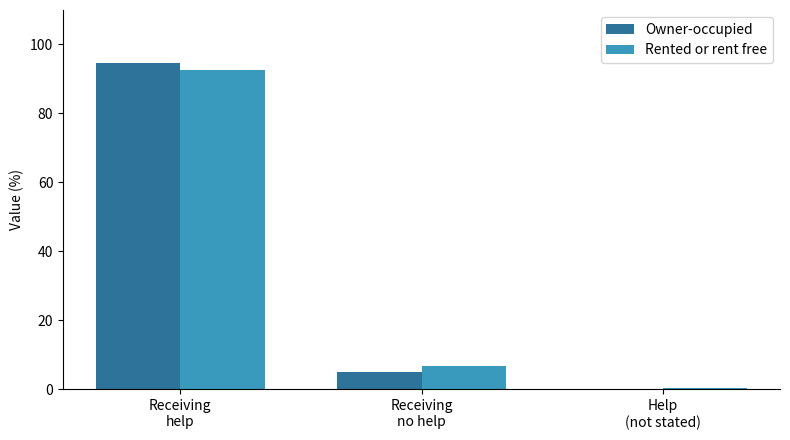

How many groups of bars are there?

3